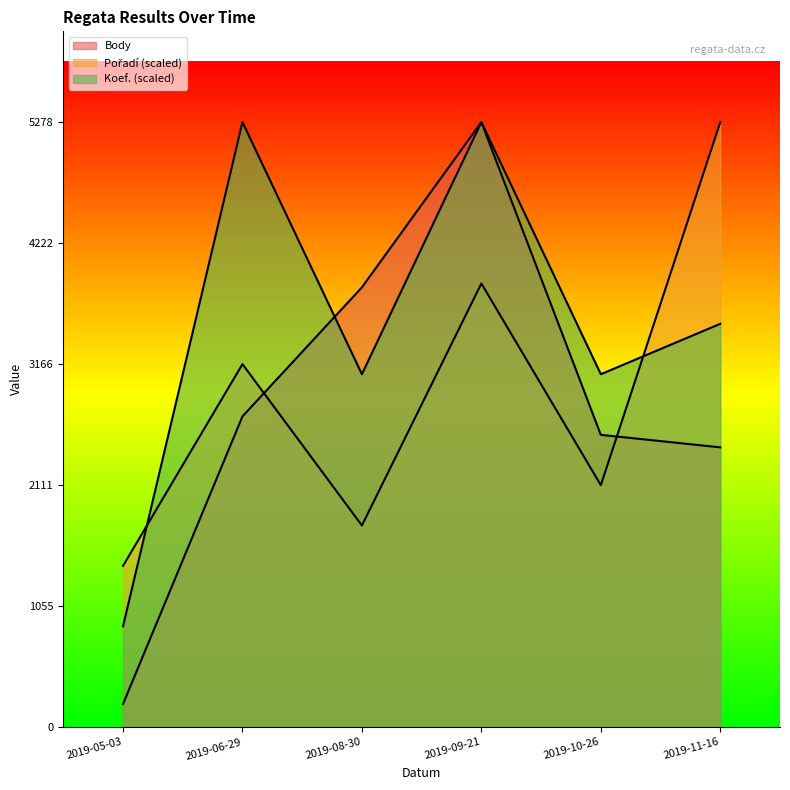

What is the sum of the Koef. values at 2019-05-03 and 2019-09-21?

6157.7